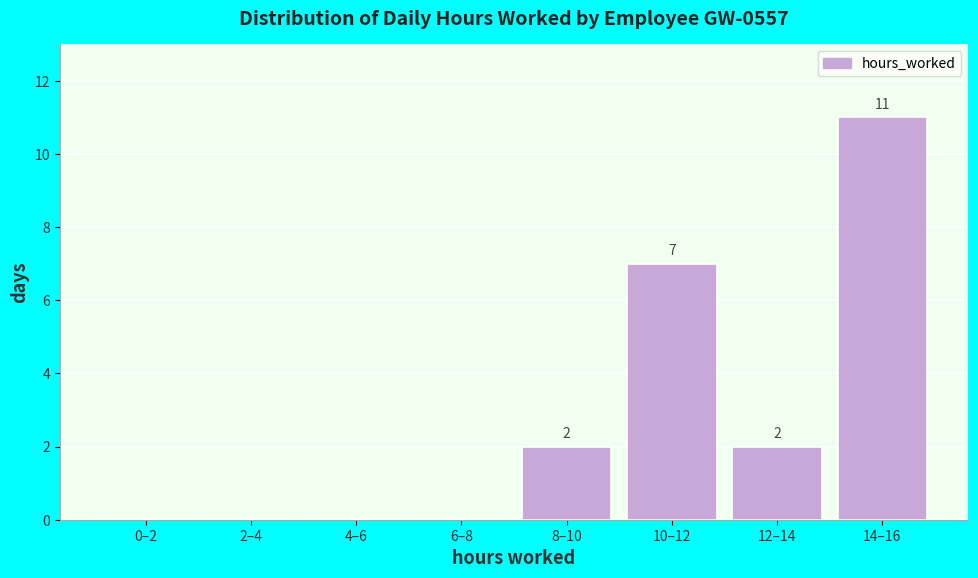

Reading left to right, transcribe all the data shown in this chart.

0–2=0	2–4=0	4–6=0	6–8=0	8–10=2	10–12=7	12–14=2	14–16=11